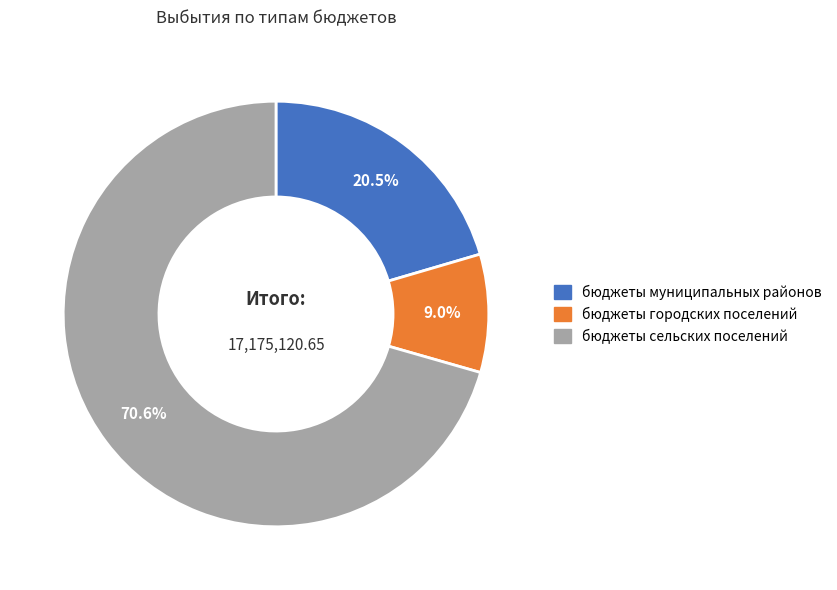

What is the smallest slice in the pie chart?

бюджеты городских поселений